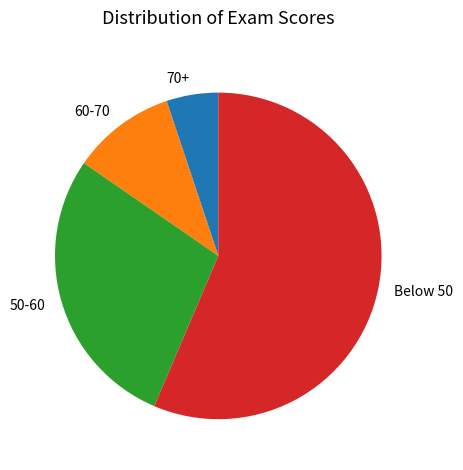

Is it true that Below 50 is 66% of the pie?

False